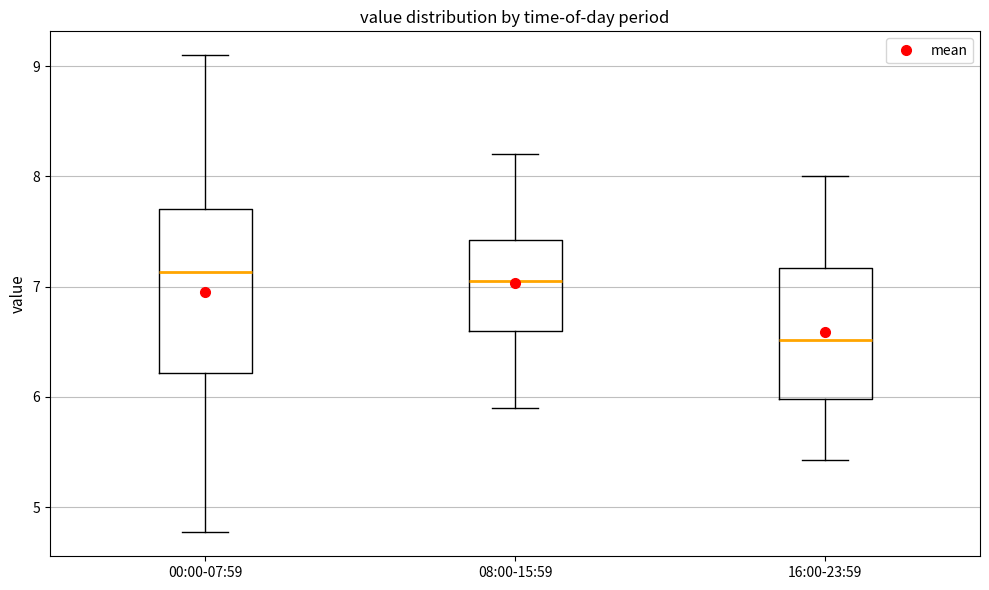

Reading left to right, read every box against the y-axis: the position of its median line, the range the box covers, and the ends of its whiskers. The values are not printed on the chart, so give them approximately, as read against the axis.

00:00-07:59: median 7.1, box 6.2 to 7.7, whiskers 4.8 to 9.1
08:00-15:59: median 7.1, box 6.6 to 7.4, whiskers 5.9 to 8.2
16:00-23:59: median 6.5, box 6.0 to 7.2, whiskers 5.4 to 8.0